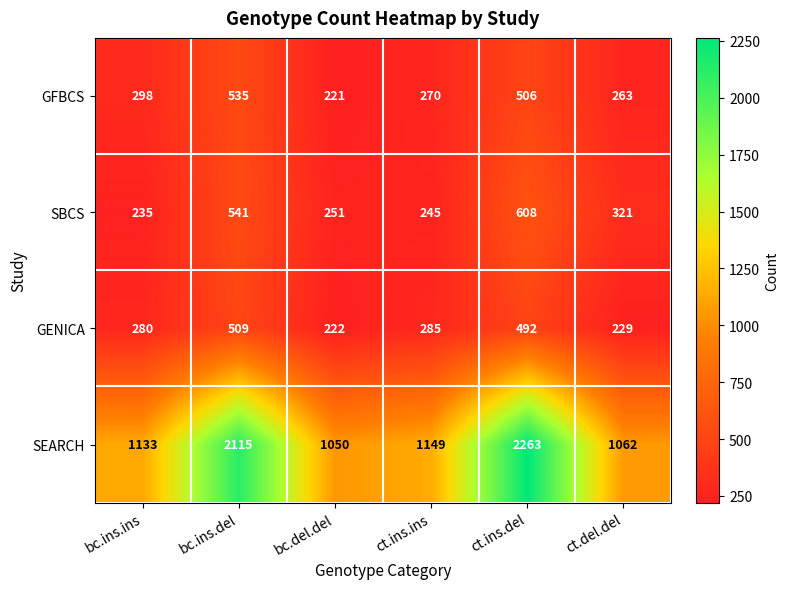

What is the difference between the second highest and second lowest values in the SBCS series?

296